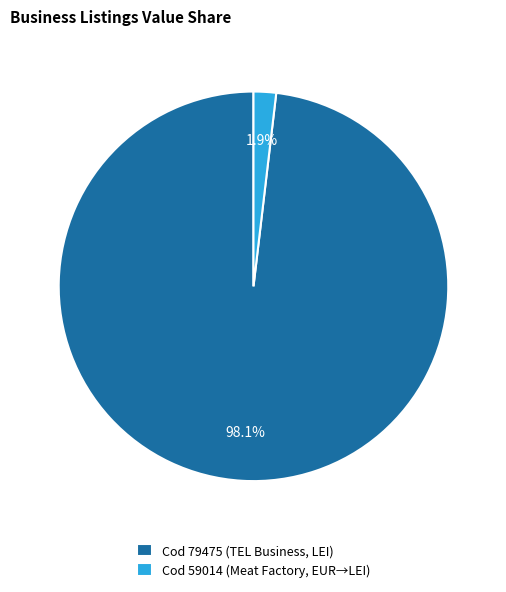

Which slice represents more than half of the pie?

Cod 79475 (TEL Business, LEI)